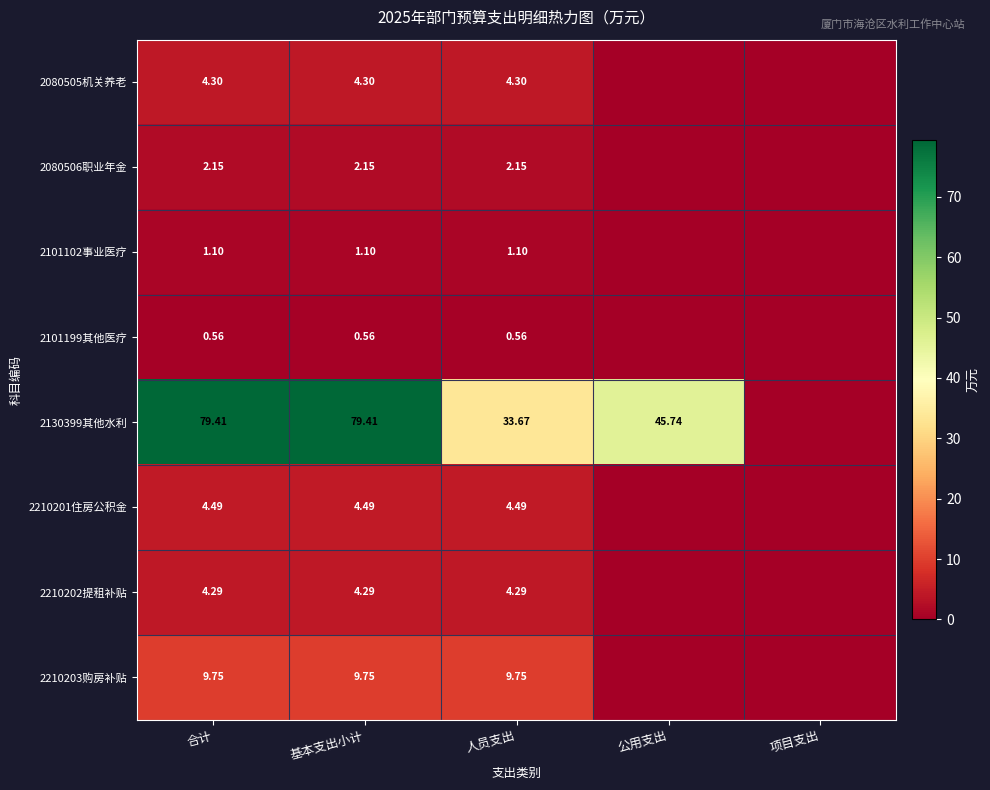

The value of 2210202提租补贴 at 基本支出小计 is 4.3. True or false?

True